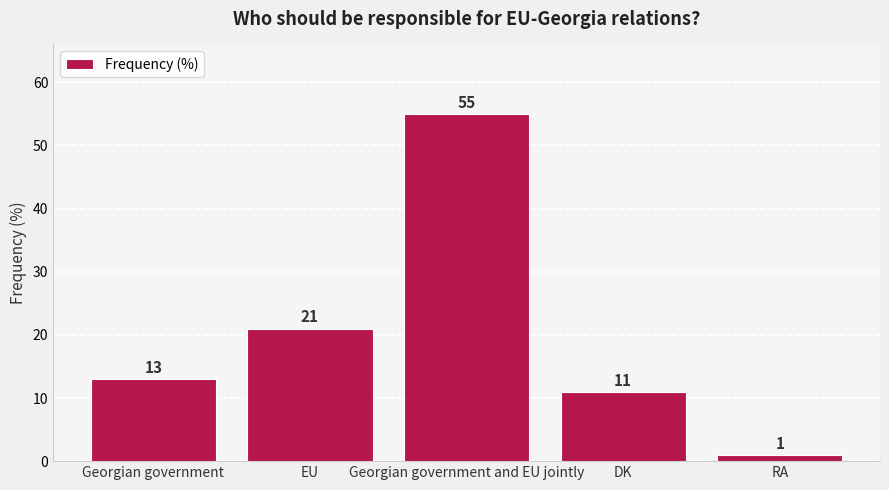

Rank the categories by value from highest to lowest.

Georgian government and EU jointly, EU, Georgian government, DK, RA